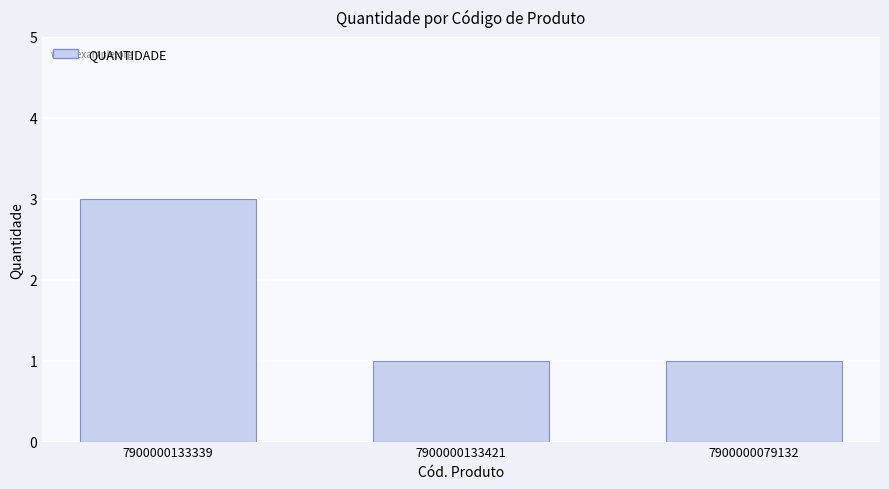

What is the label of the 2nd bar from the left?

7900000133421